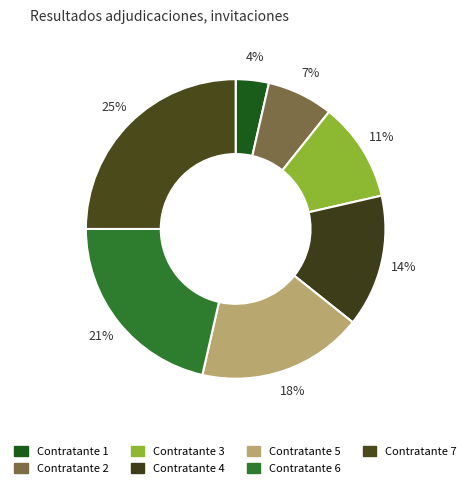

Does any single category account for the majority?

No